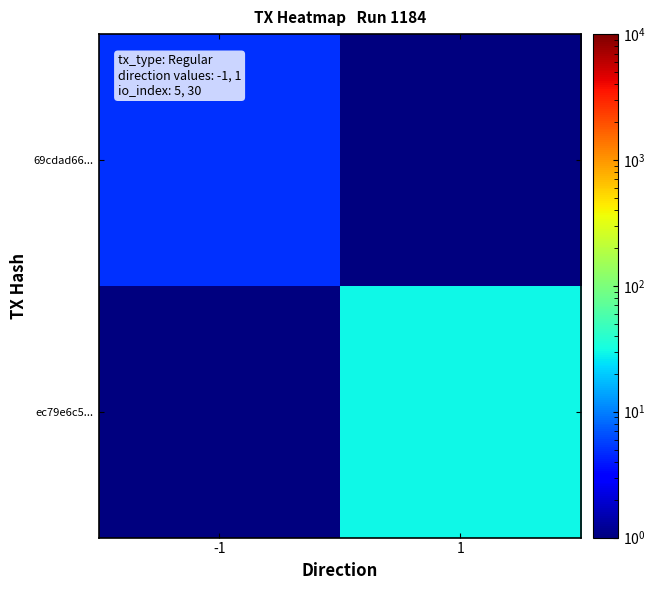

Between 1 and -1, which is larger?

-1